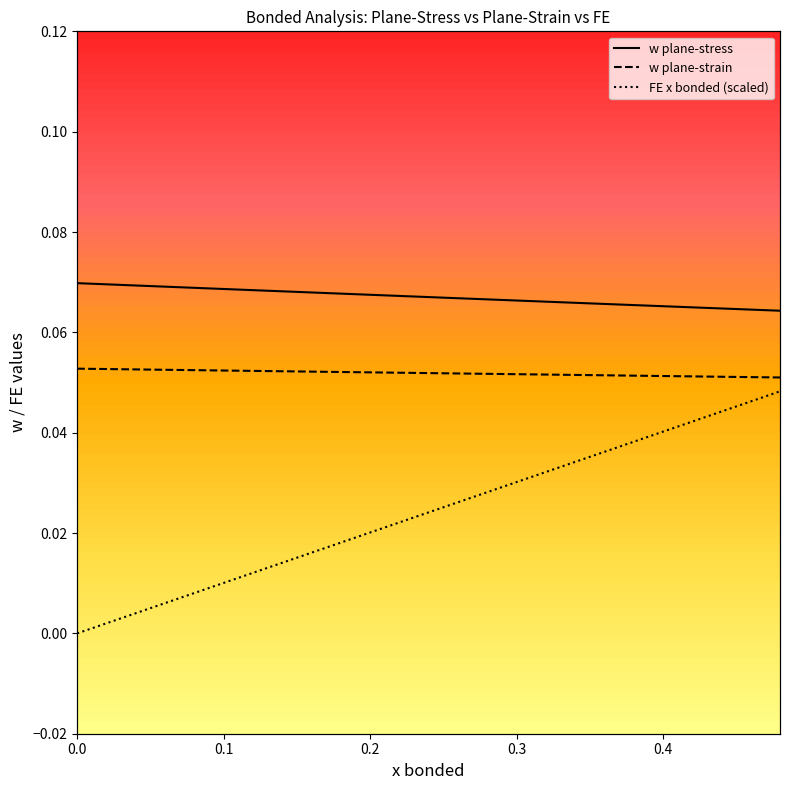

How many w plane-stress values are between 0 and 1?

40